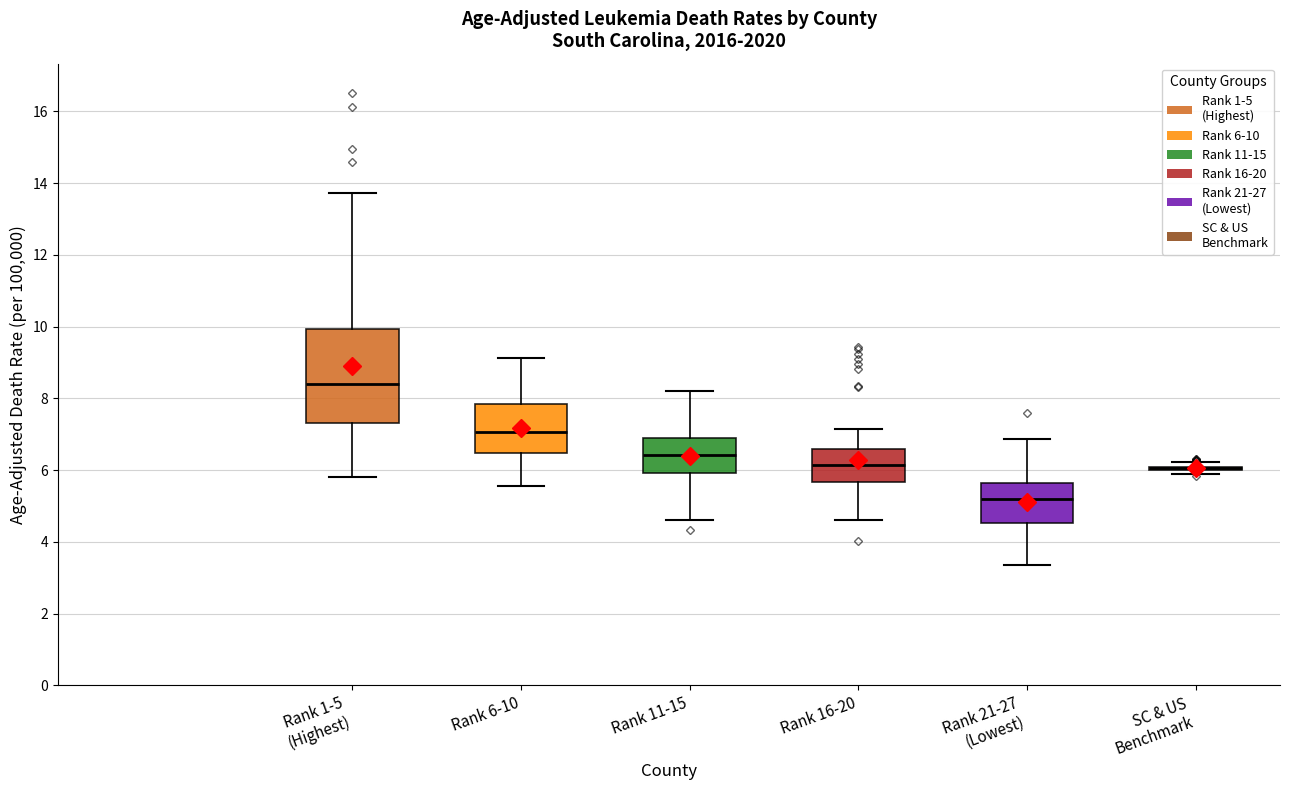

Which box is the tallest, from its lower edge to its upper edge?

Rank 1-5 (Highest)